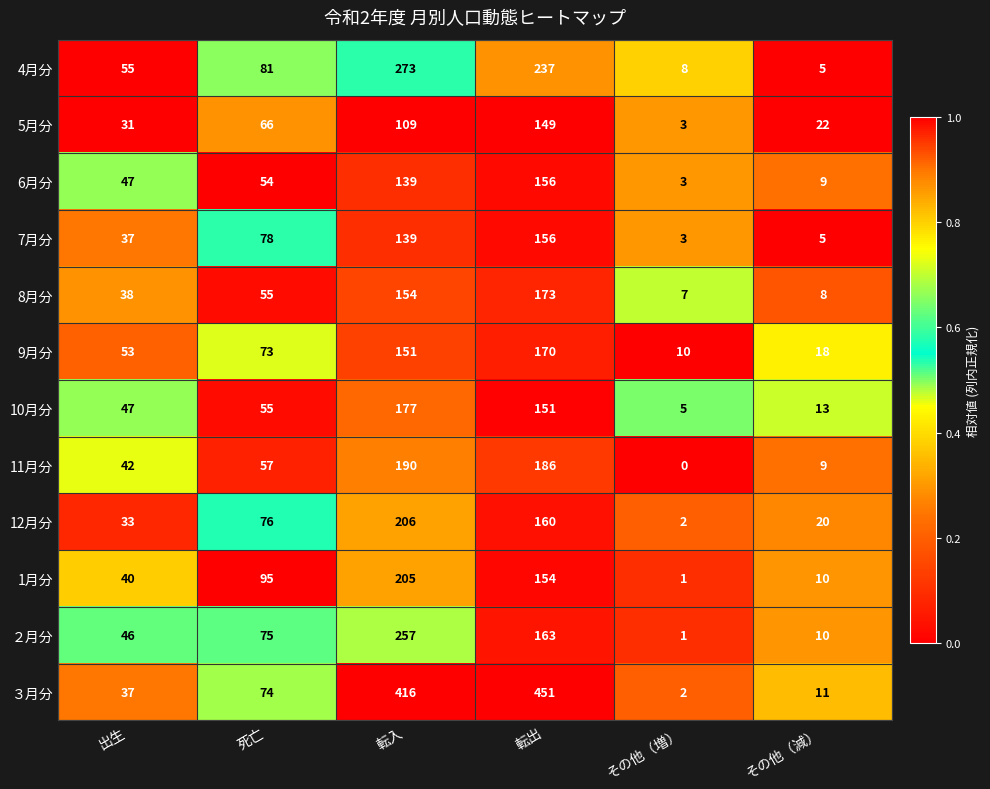

What is the sum of all 11月分 values?

484